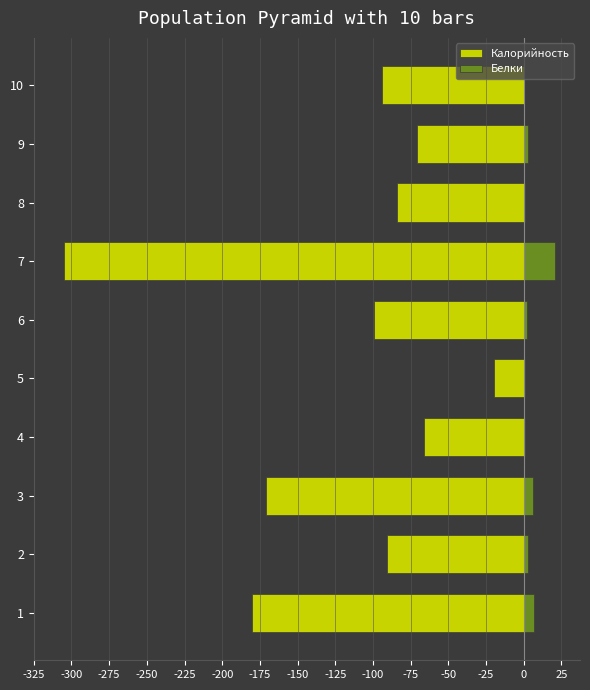

True or false: Калорийность has a value of -288 at -325.

False